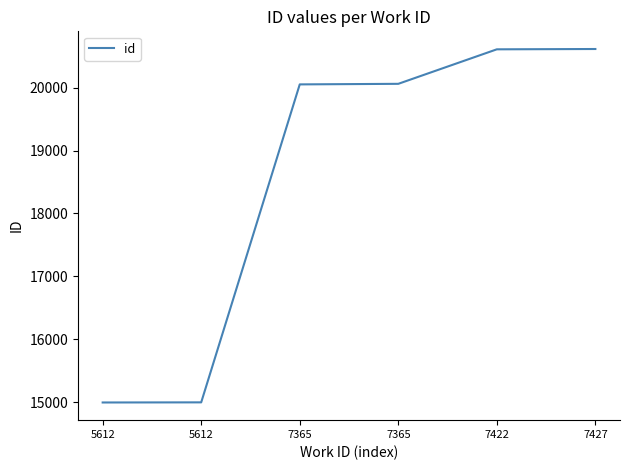

What is the average value?

18556